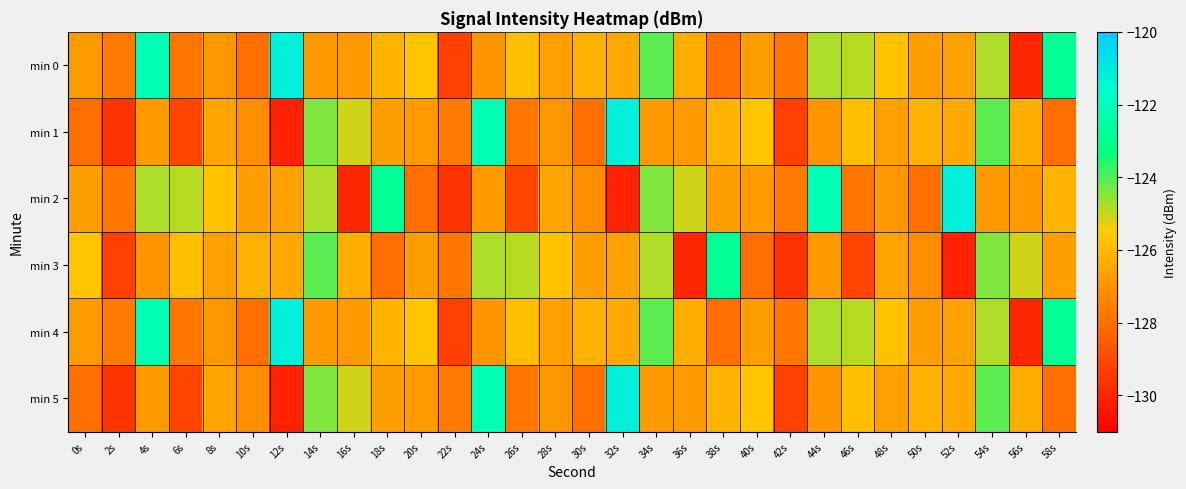

Rank the series at 50s from lowest to highest value.

min 2, min 3, min 0, min 4, min 1, min 5